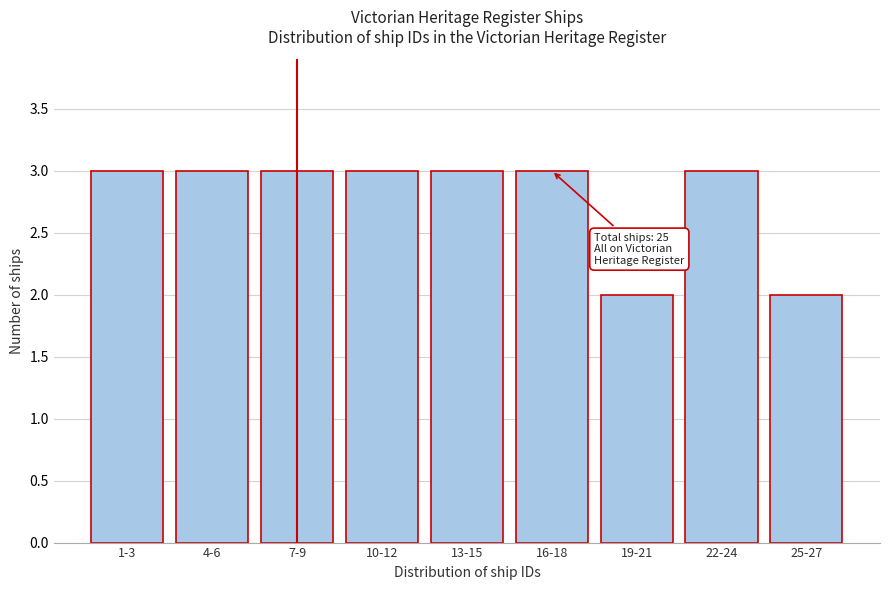

Reading left to right, what are all the values shown in this chart?

1-3=3	4-6=3	7-9=3	10-12=3	13-15=3	16-18=3	19-21=2	22-24=3	25-27=2